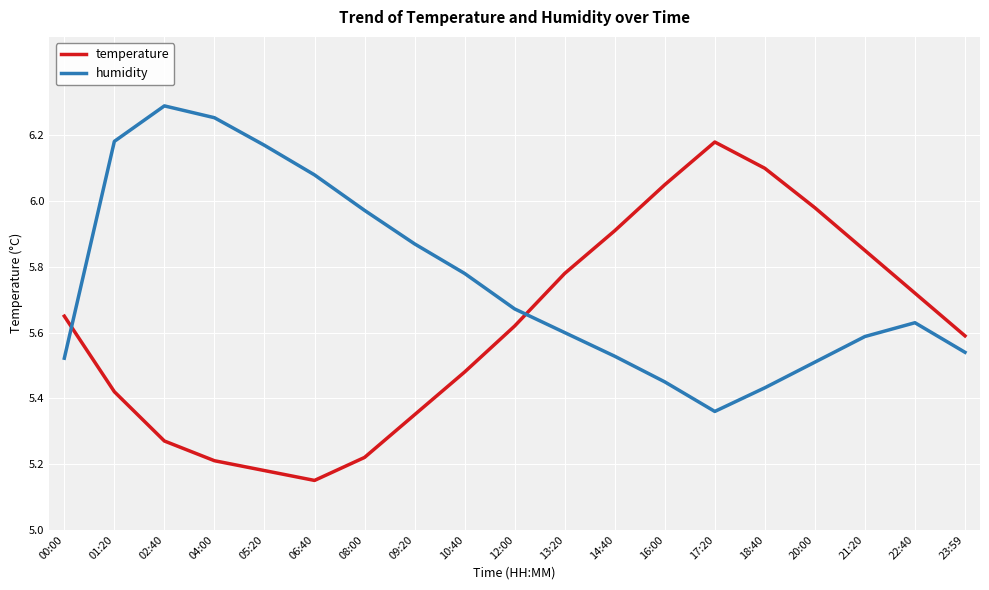

Which series changed the most between 02:40 and 04:00?

temperature